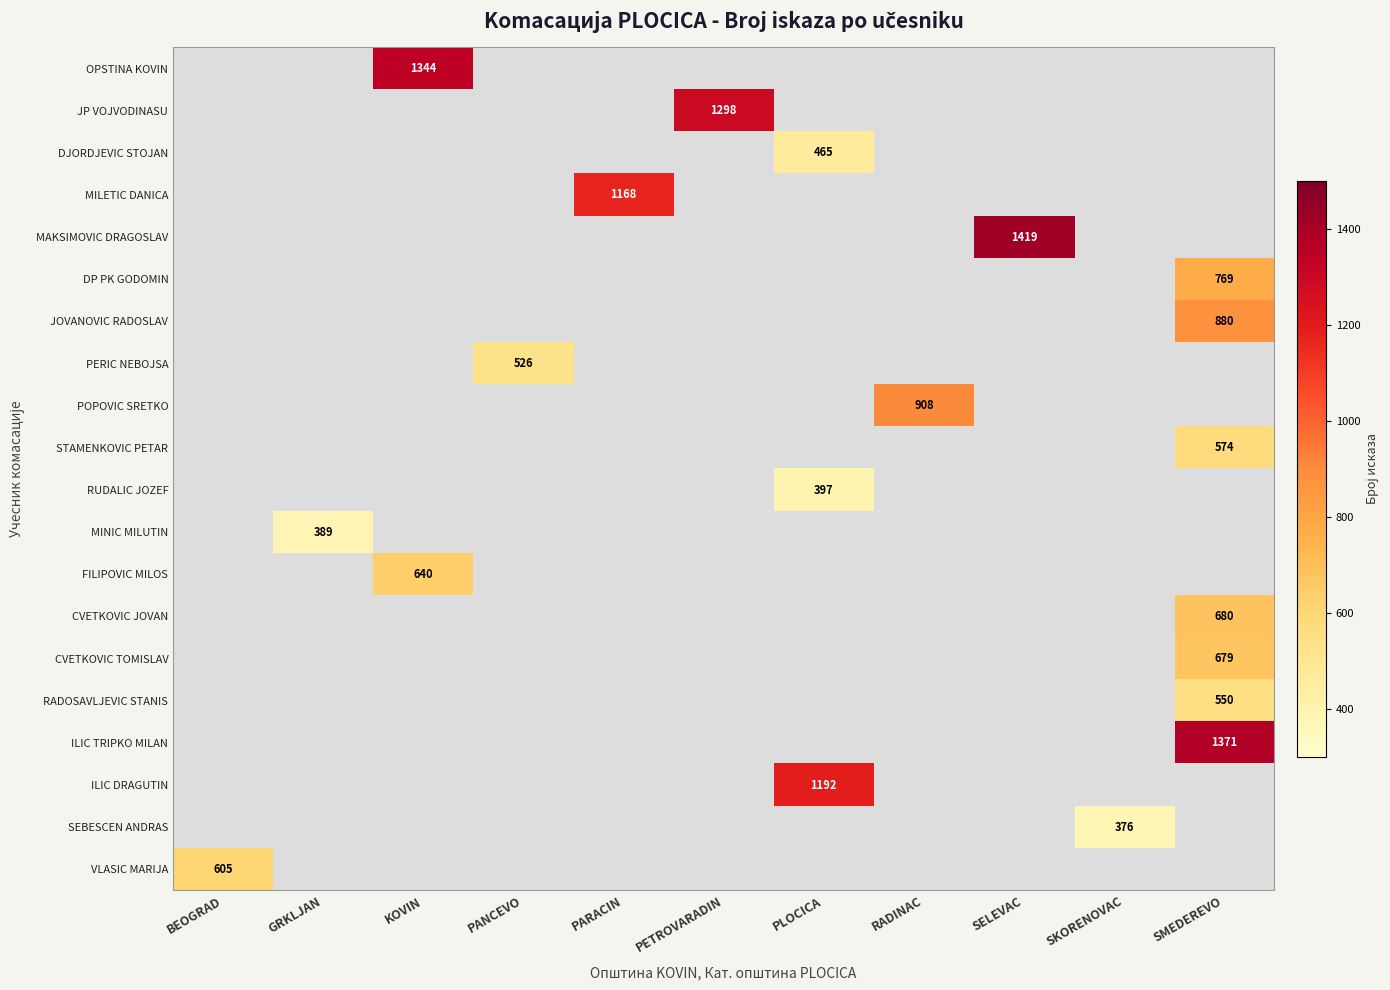

At which category does the chart reach its peak across all series?

SELEVAC